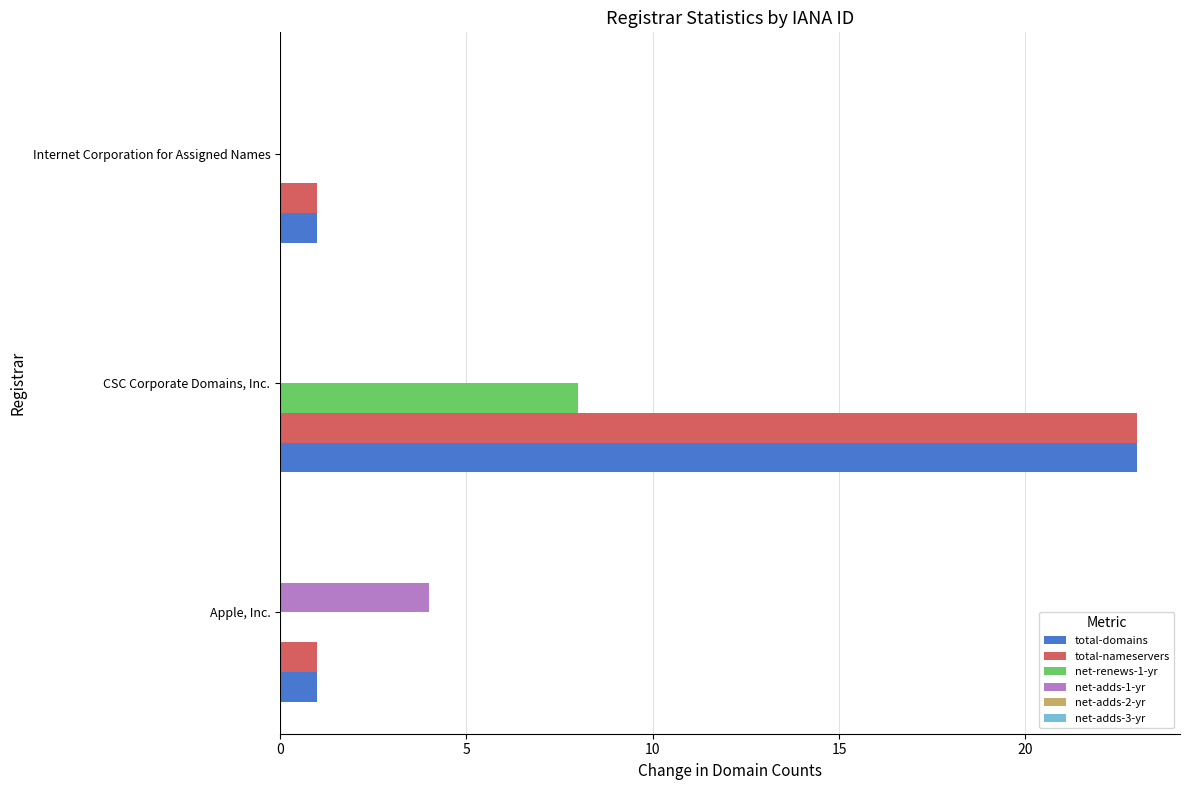

At which label does net-adds-1-yr reach its peak?

Apple, Inc.